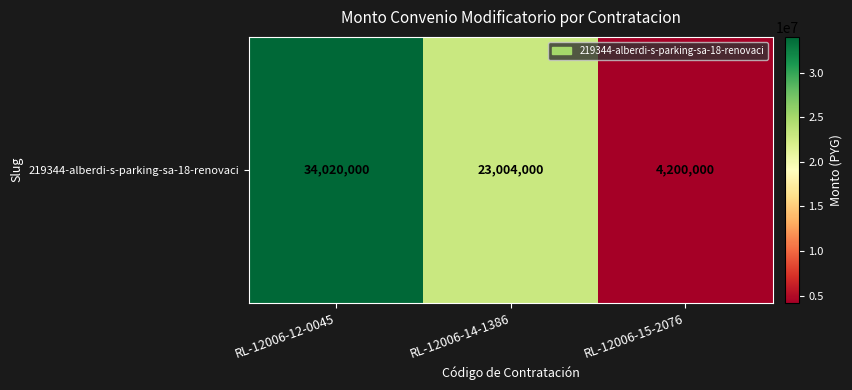

Where is the data nearest to the value 19110000?

RL-12006-14-1386